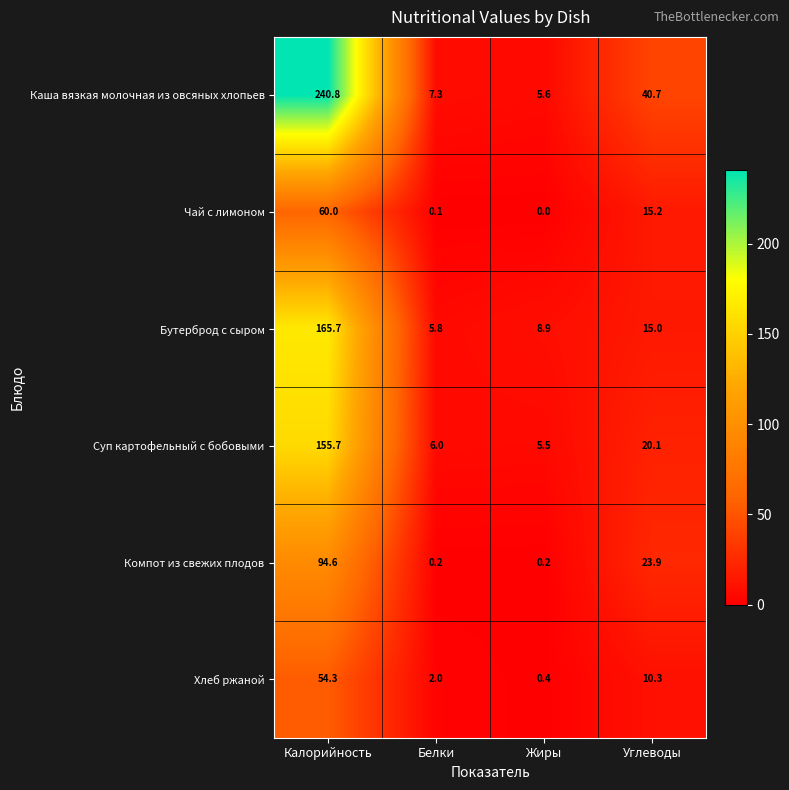

What is the sum of the Чай с лимоном values at Калорийность and Жиры?

60.0